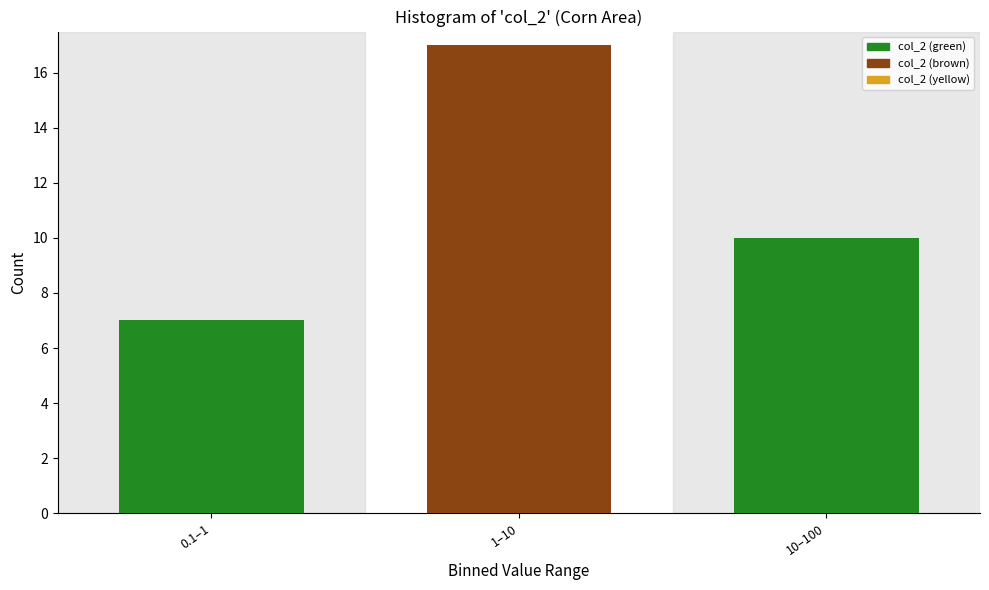

Reading left to right, list all the values displayed in this chart.

0.1–1=7	1–10=17	10–100=10